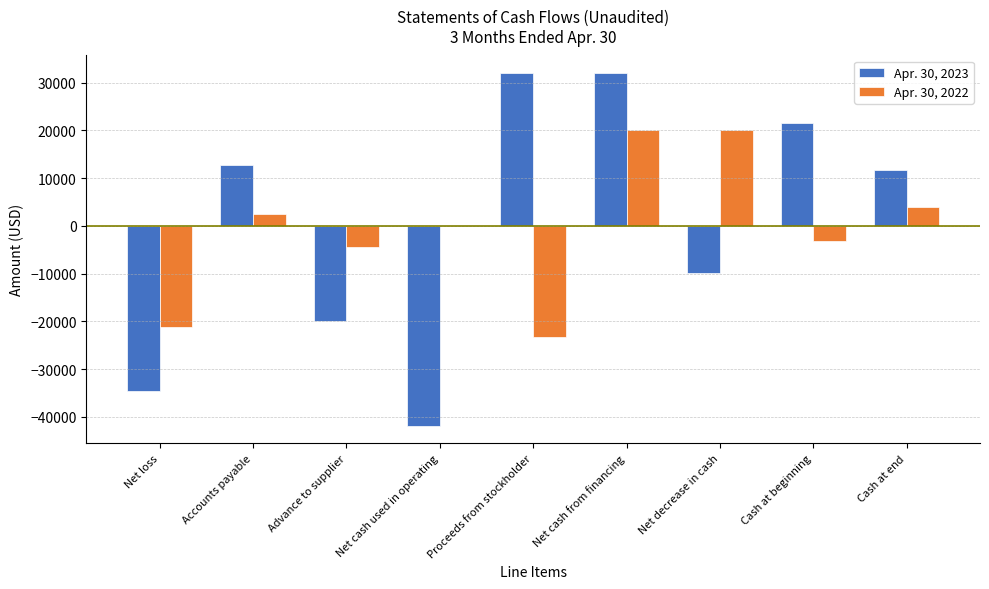

Is the value of Apr. 30, 2022 at Proceeds from stockholder greater than the value of Apr. 30, 2023 at Net loss?

Yes